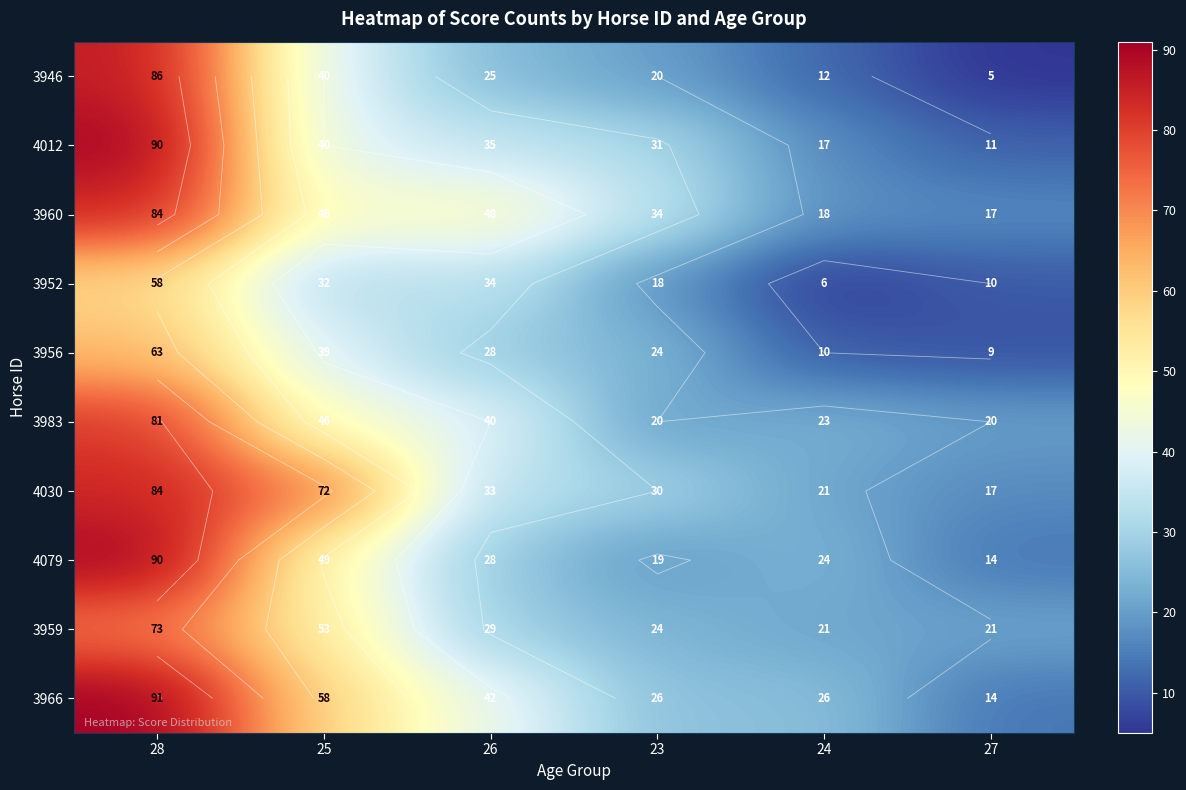

What is the maximum value shown in the chart?

91